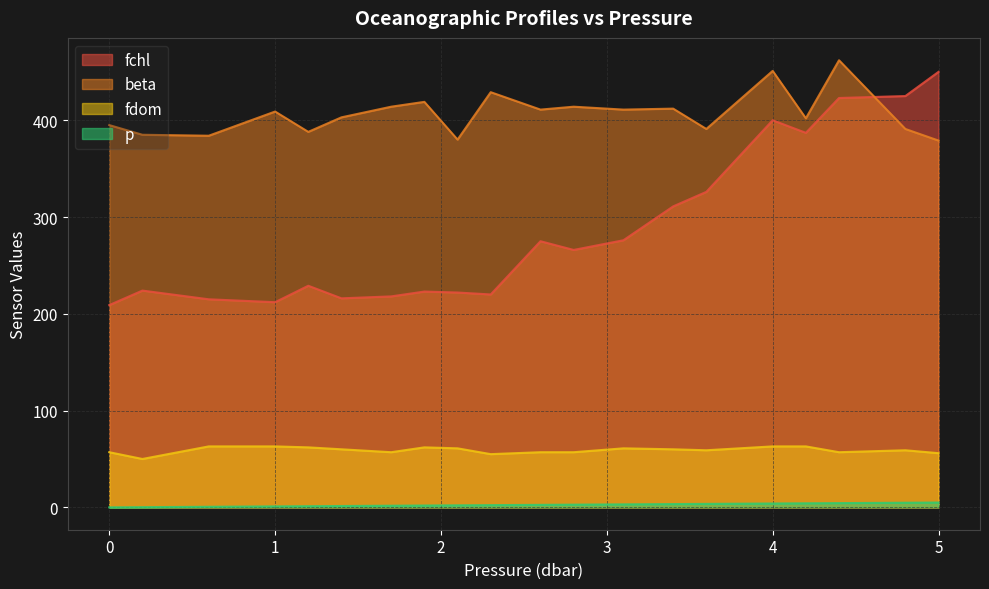

After their last crossing, which series has the higher values: fchl or beta?

fchl